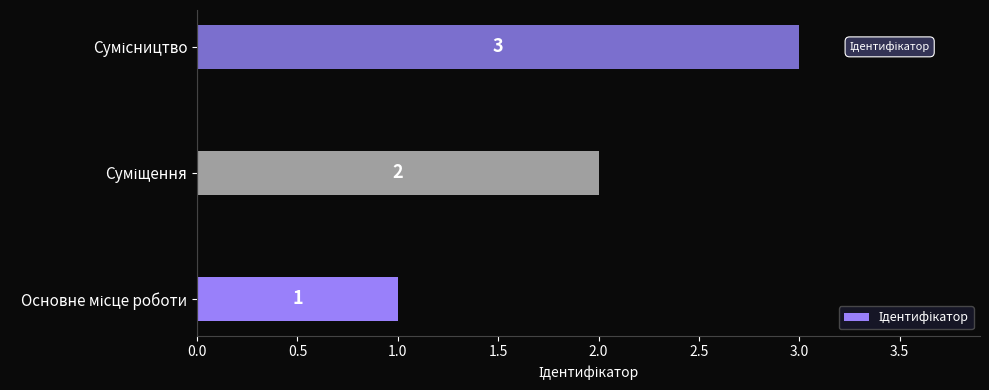

What is the greatest value displayed?

3